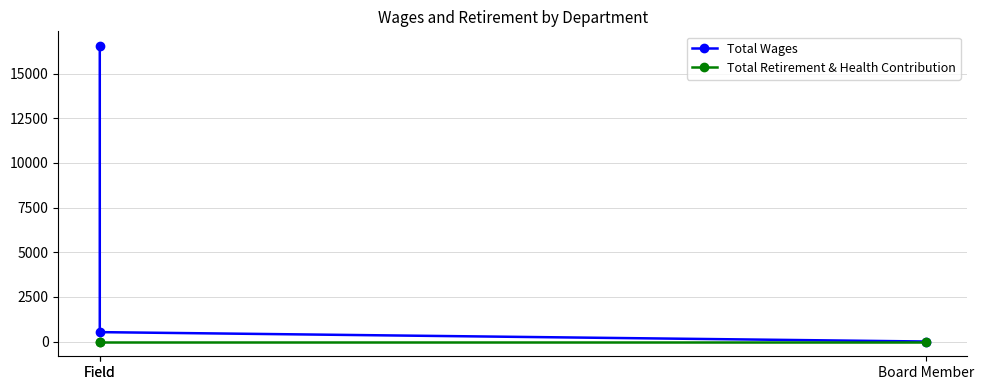

How many lines are shown in the chart?

2